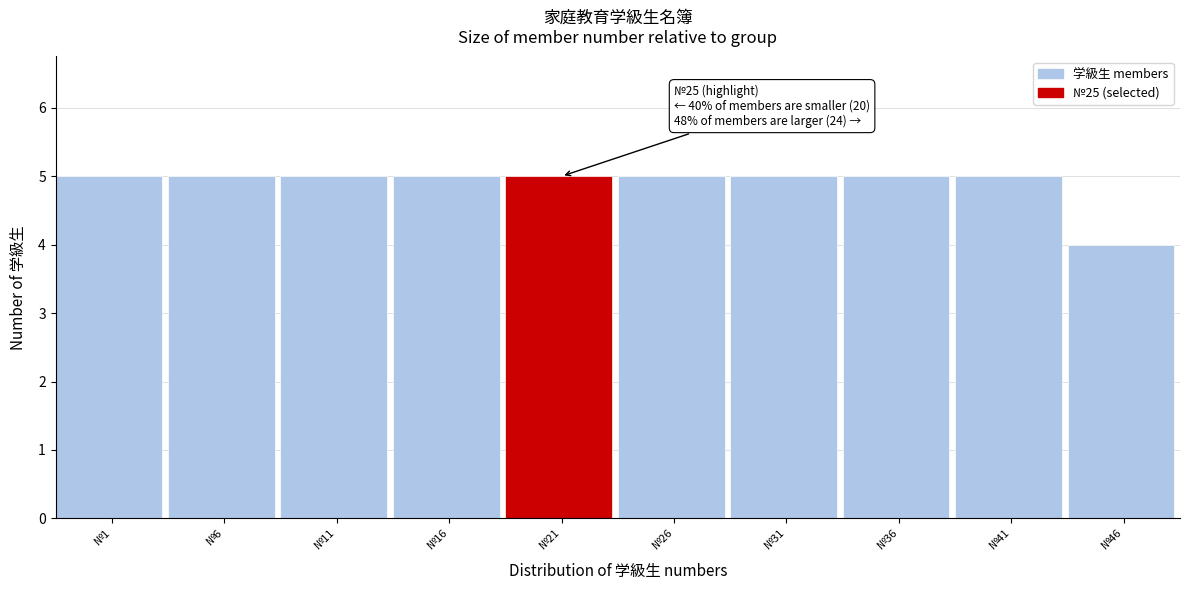

Reading left to right, list all the values displayed in this chart.

№1=5	№6=5	№11=5	№16=5	№21=5	№26=5	№31=5	№36=5	№41=5	№46=4